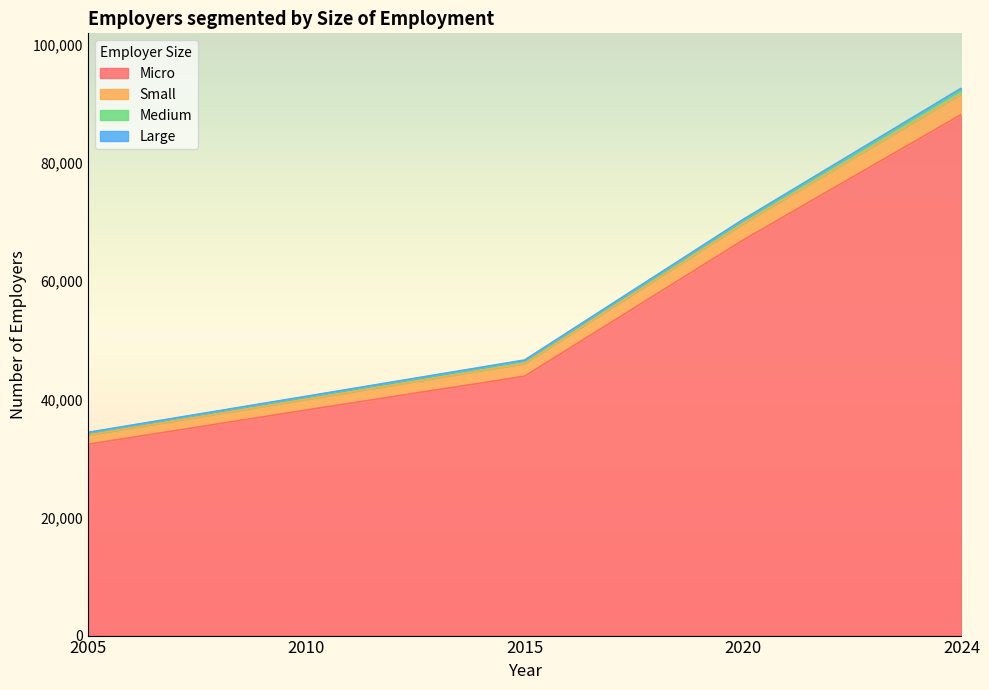

At which category is the sum across all series the highest?

2024